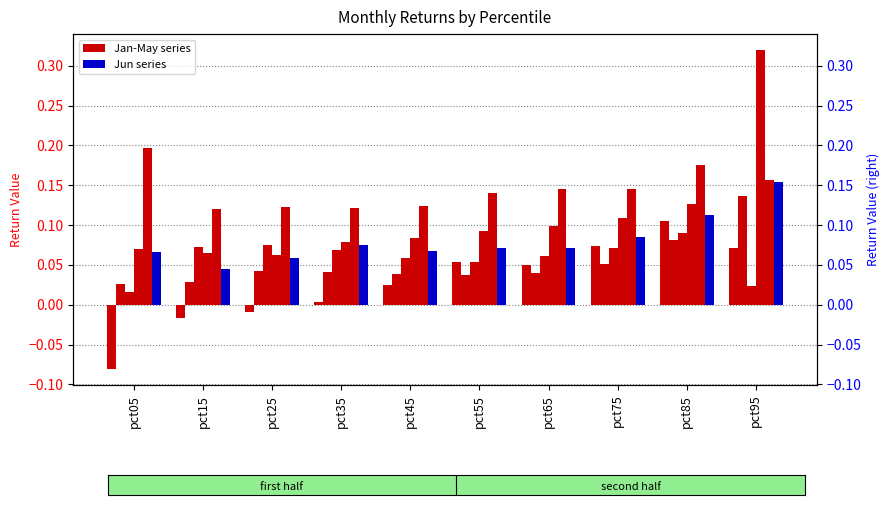

What is the minimum value for Jan?

-0.1